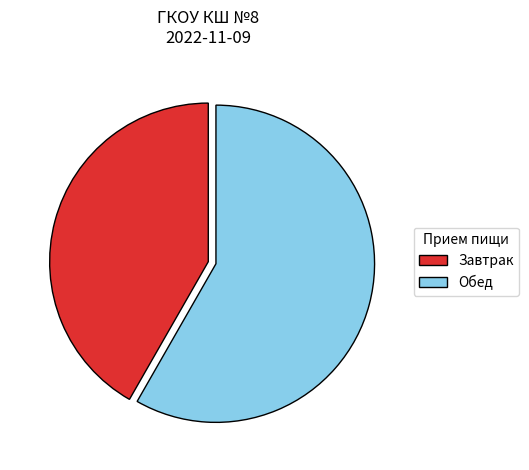

Rank the categories by value from lowest to highest.

Завтрак, Обед